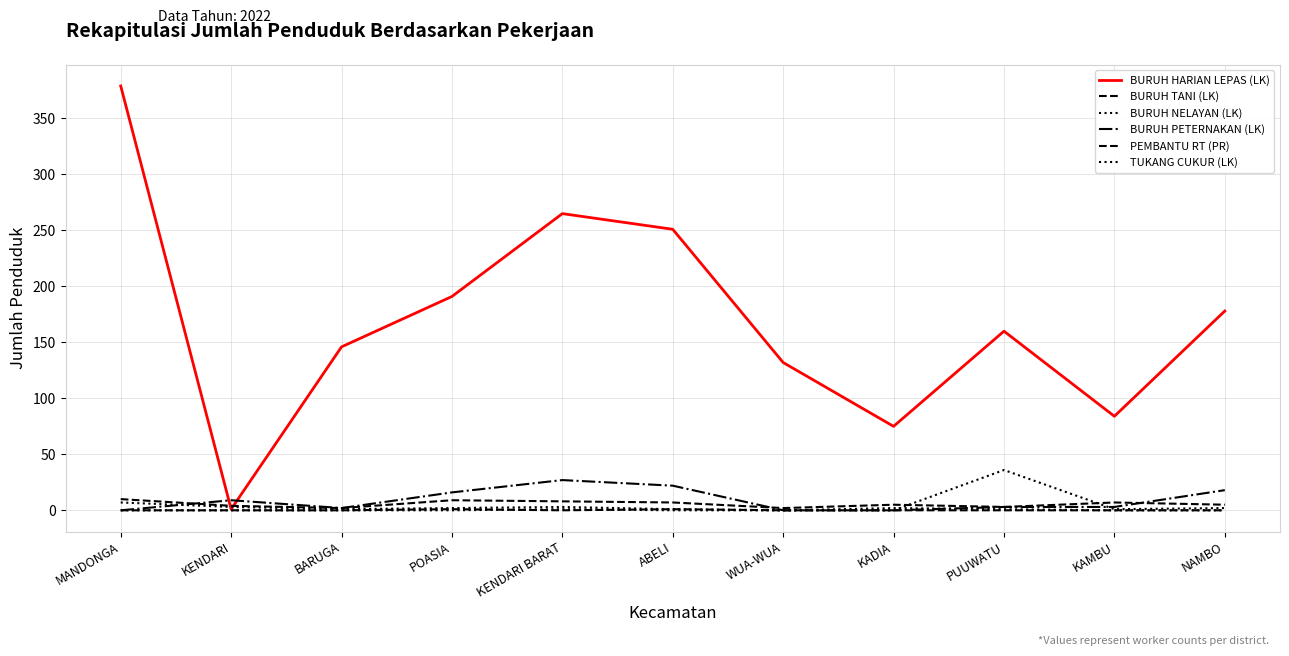

Is this an area chart (filled region under the line)?

No